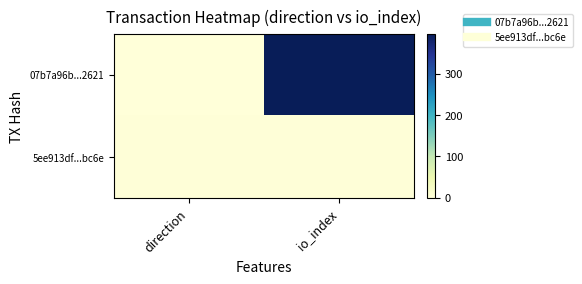

What is the spread (max minus min) of values at io_index?

395